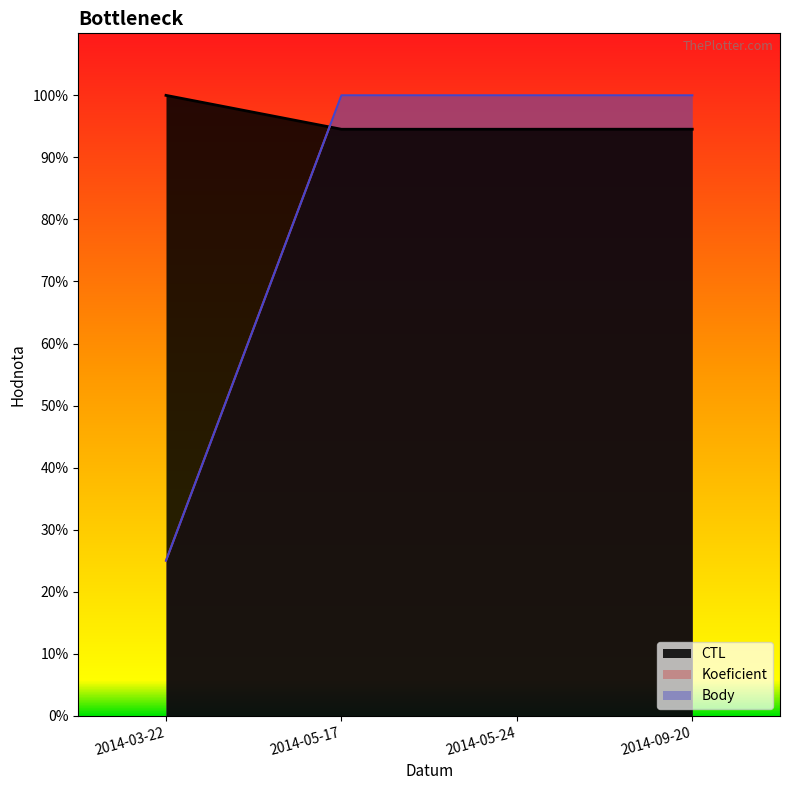

What is the label of the 4th point from the right?

2014-03-22